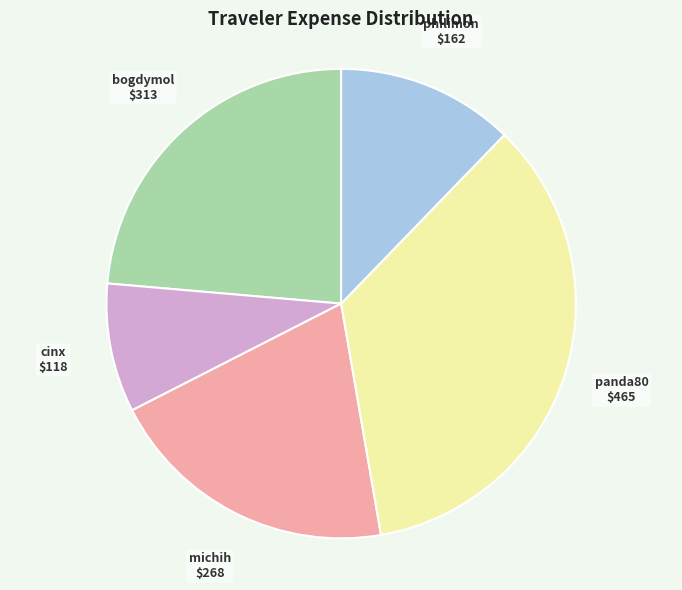

Is it true that panda80 is 20% of the pie?

False